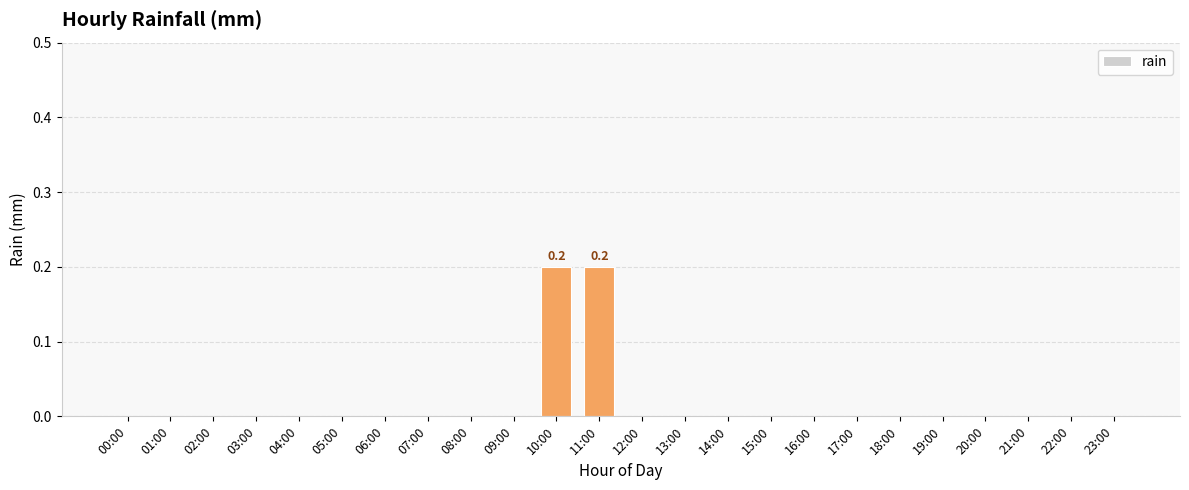

Reading right to left, transcribe all the data shown in this chart.

0.0	0.0	0.0	0.0	0.0	0.0	0.0	0.0	0.0	0.0	0.0	0.0	0.2	0.2	0.0	0.0	0.0	0.0	0.0	0.0	0.0	0.0	0.0	0.0